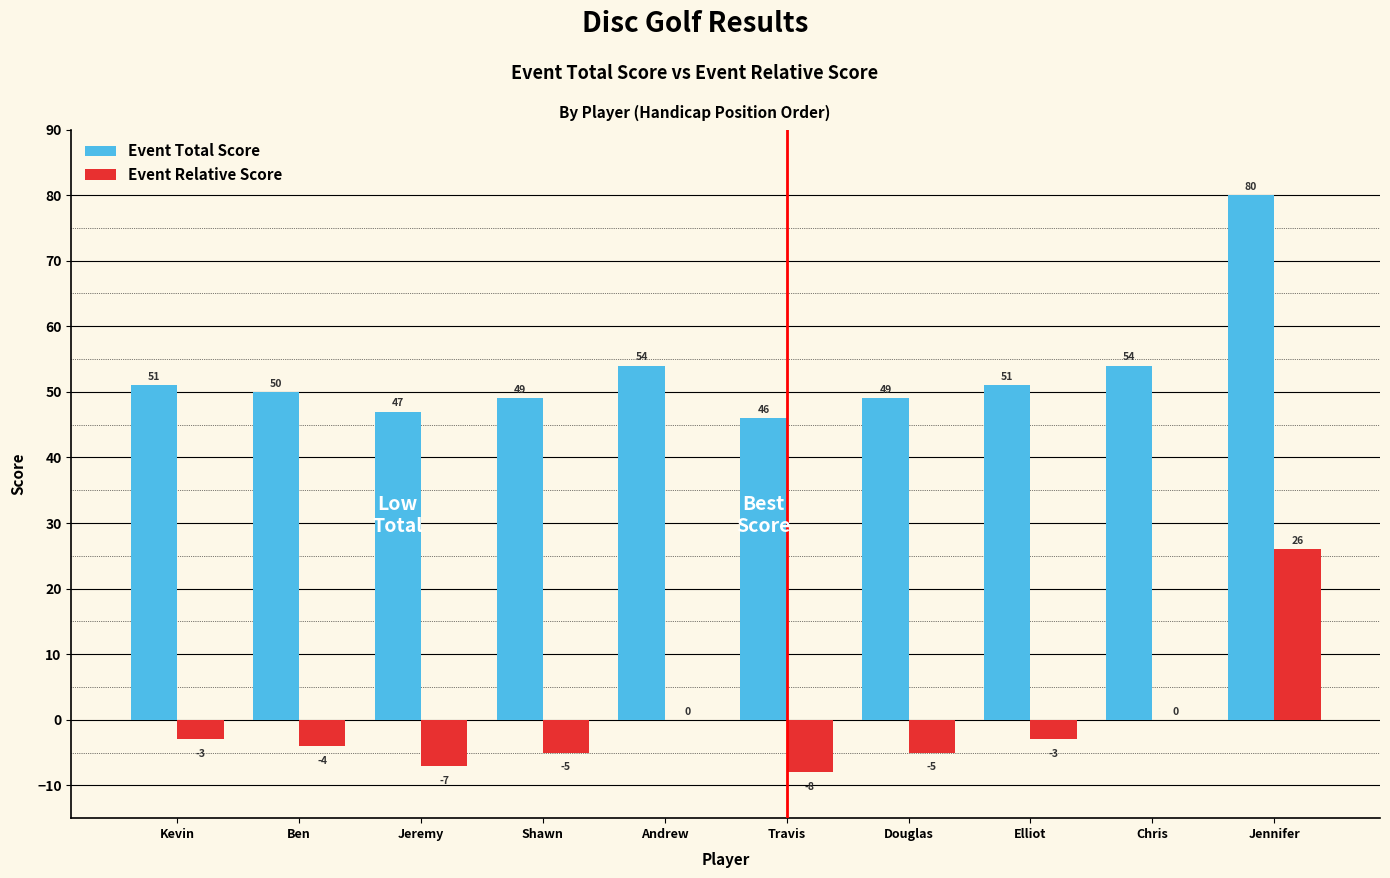

What is the approximate value of Event Relative Score at Douglas, to the nearest 5?

-5